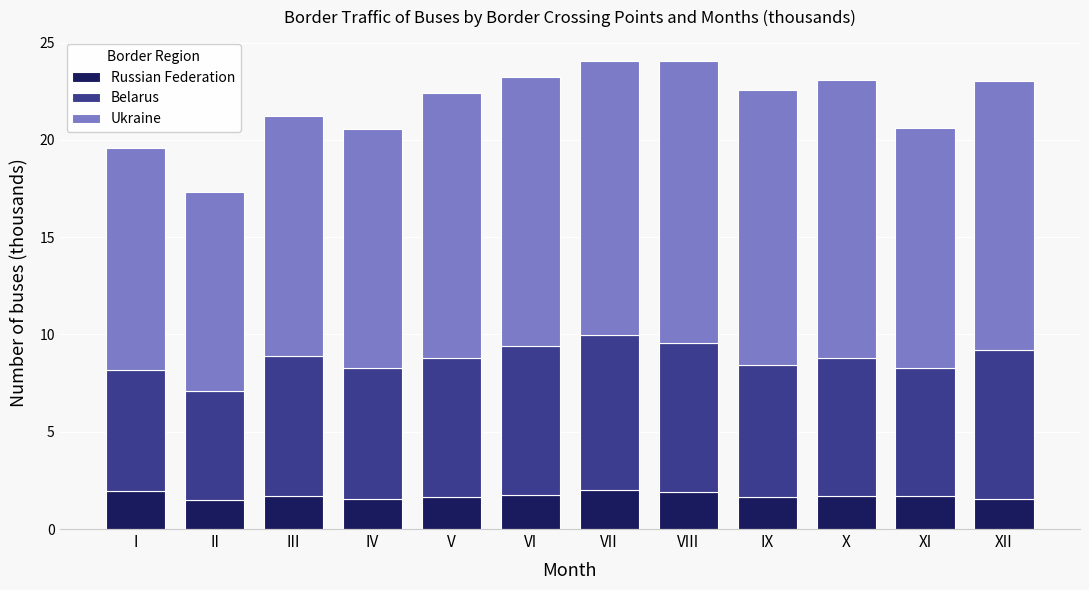

How many data points does each series have?

12